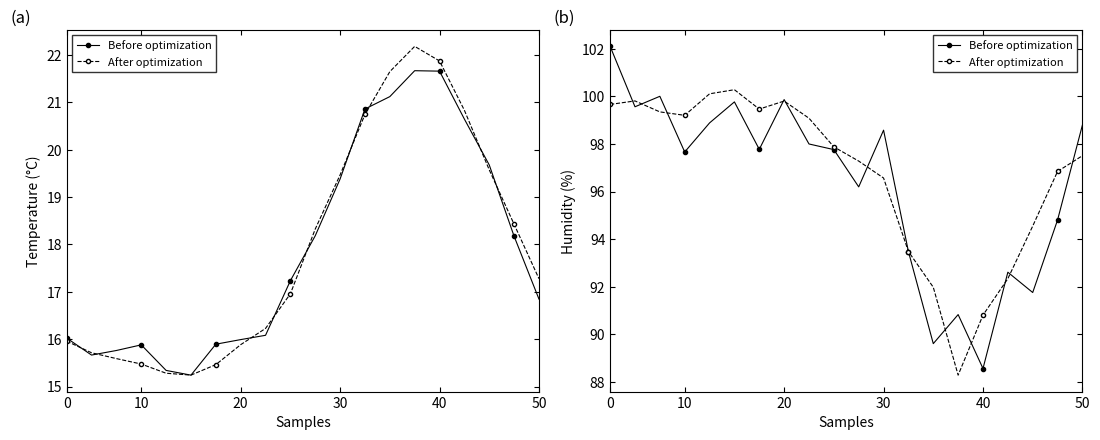

What is the lowest value of the Before optimization series?

88.6